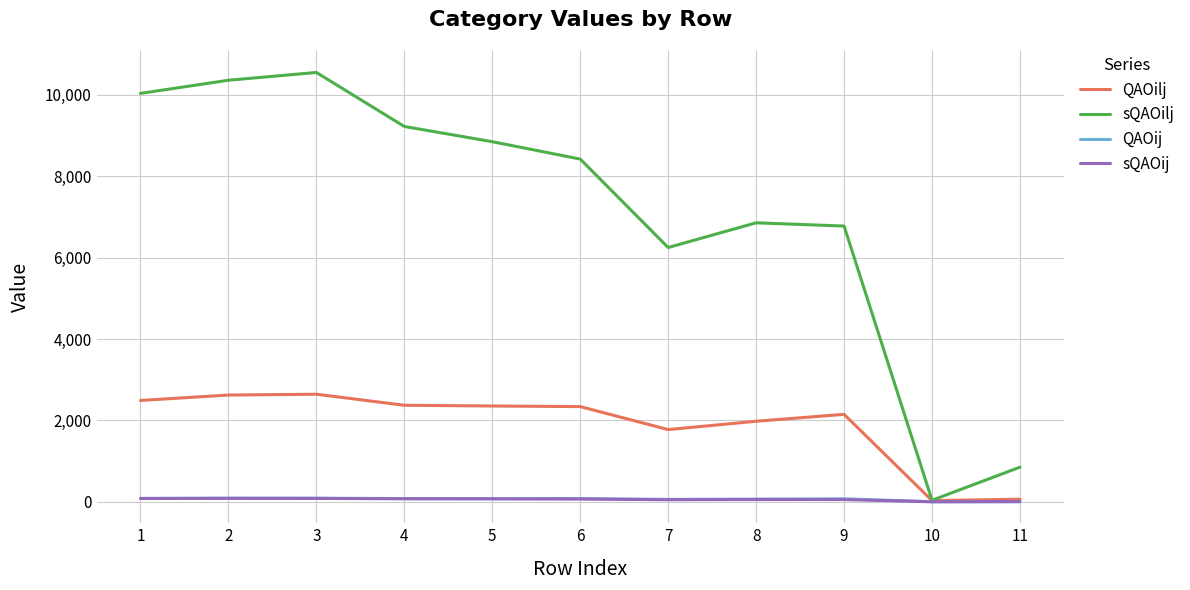

What is the maximum value for sQAOilj?

10549.0